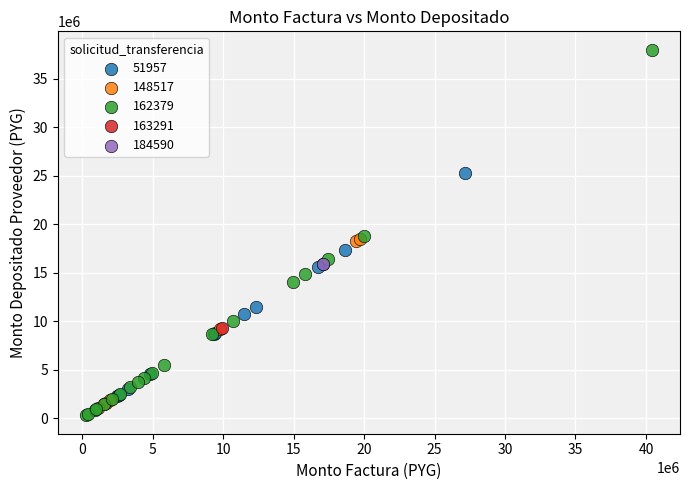

What are all the series names shown in the legend?

51957, 148517, 162379, 163291, 184590